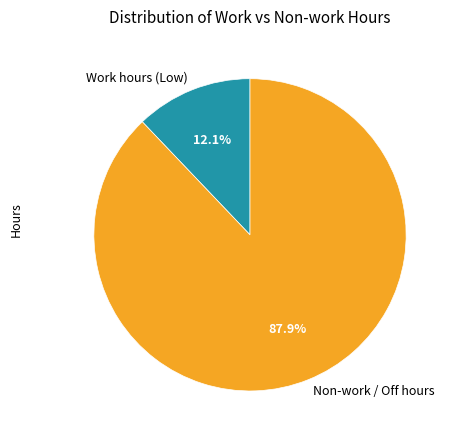

To the nearest percent, what is the average slice percentage?

50%